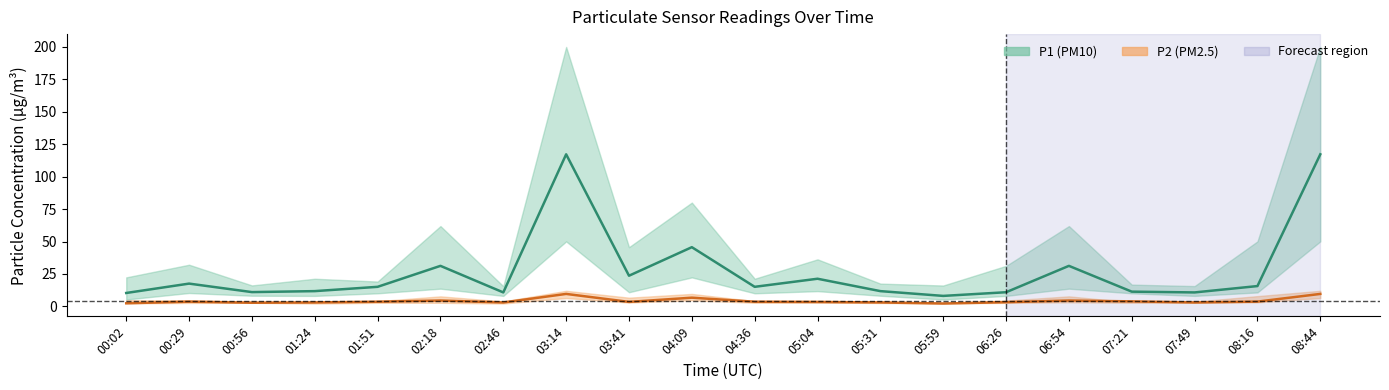

At which label does P1 (PM10) first exceed 15?

00:29